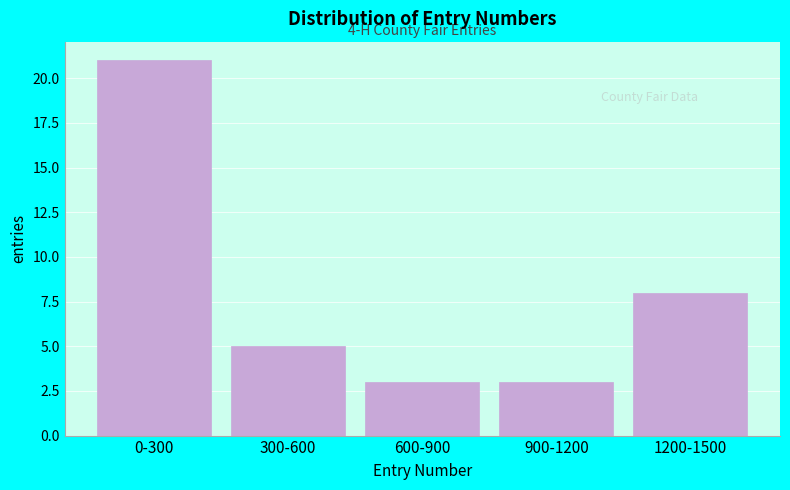

Reading left to right, what are all the values shown in this chart?

21	5	3	3	8